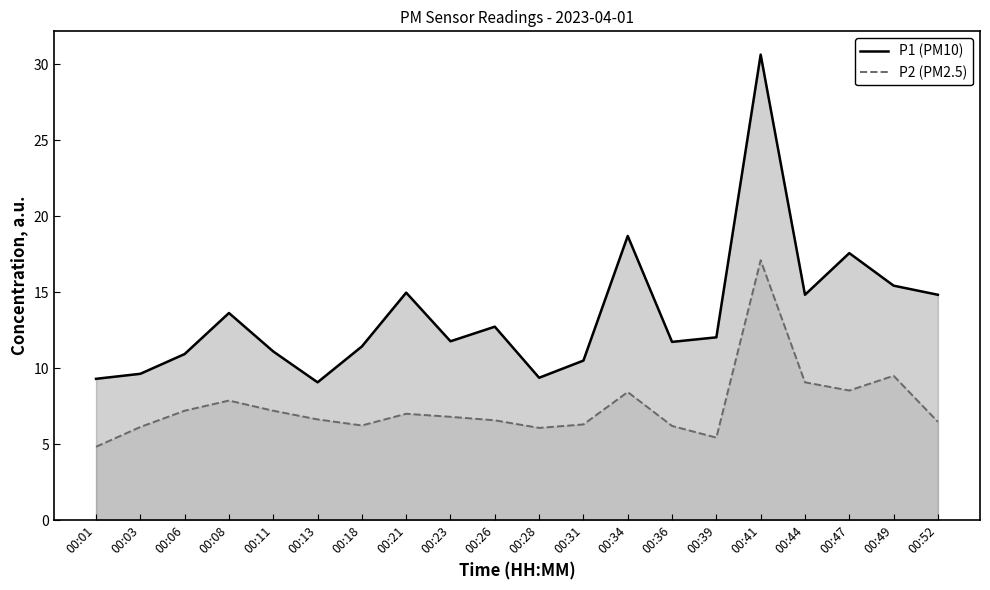

The P2 (PM2.5) series shows 8.5 at 00:47. True or false?

True